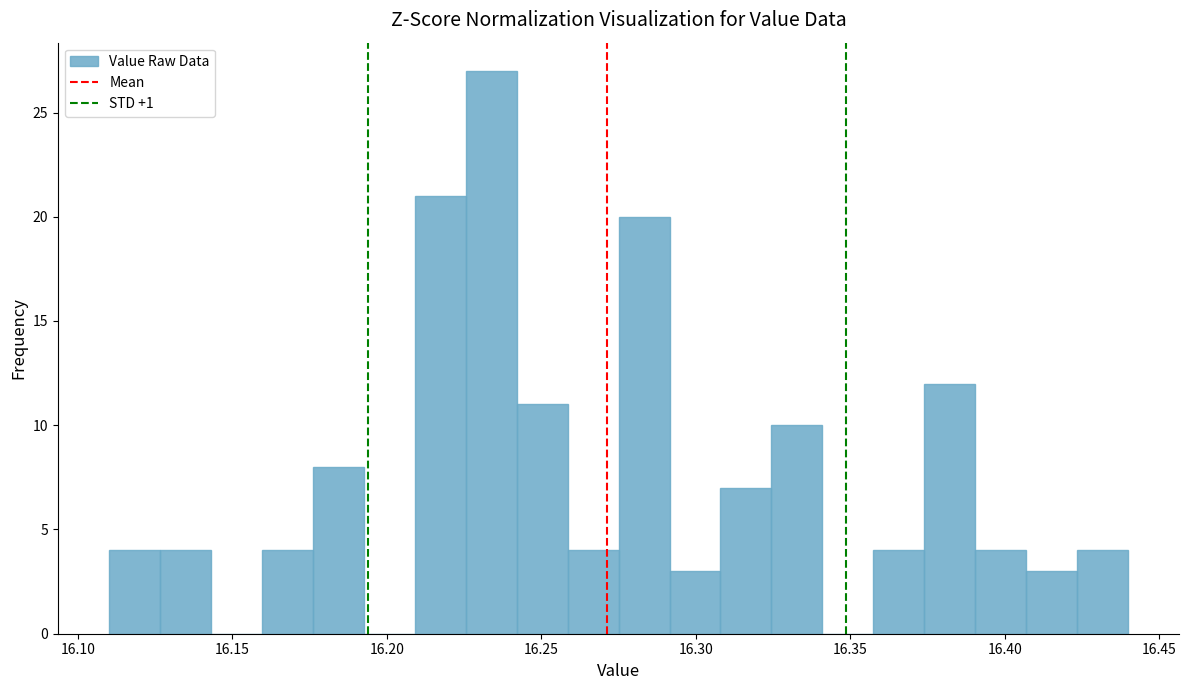

Read against the x-axis, roughly where is the centre of the tallest bar?

16.235